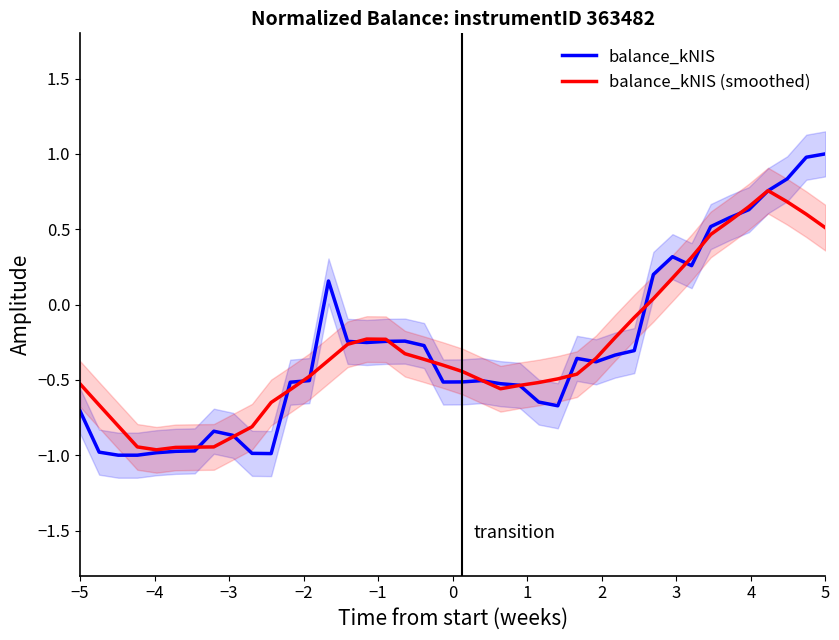

True or false: balance_kNIS (smoothed) has a value of 0.8 at 33.

False